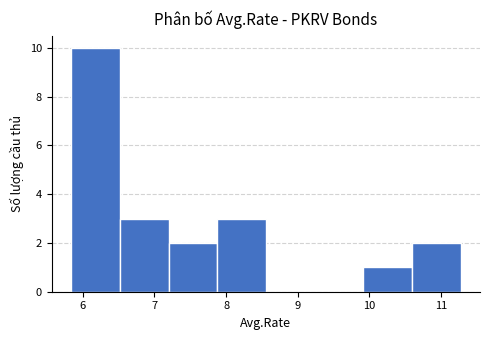

What is the height of the bar covering 7.2 to 7.9 on the x-axis? Neither the bar edges nor the heights are printed on the chart, so give them approximately, as read against the axes.

2